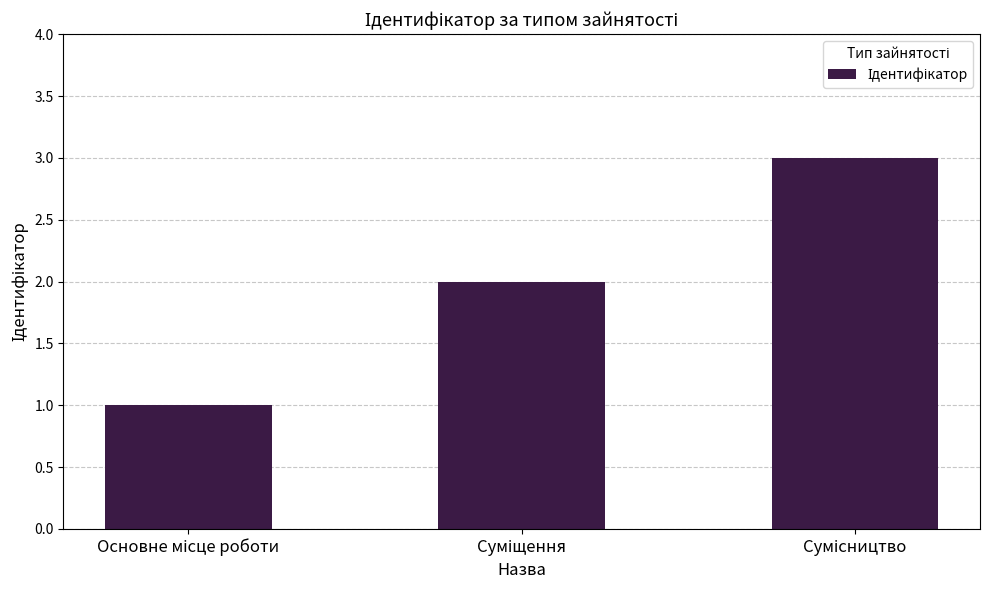

How many categories are shown in the chart?

3